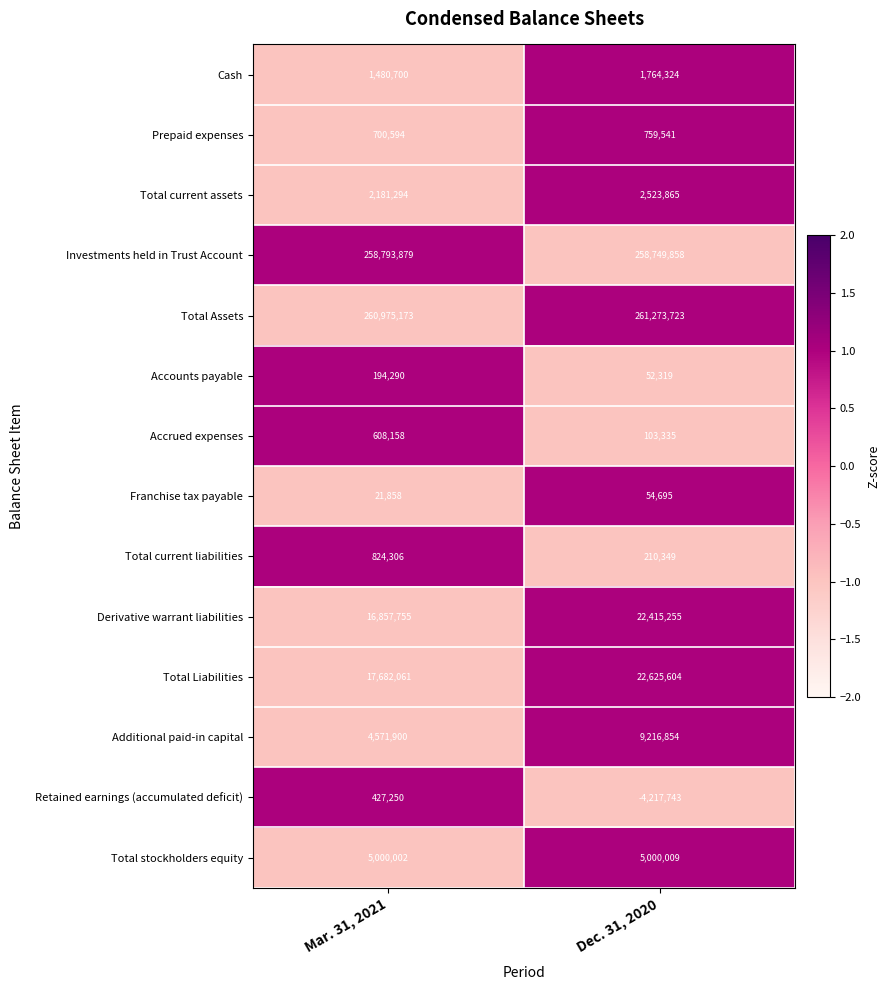

At which category does the chart reach its minimum across all series?

Dec. 31, 2020